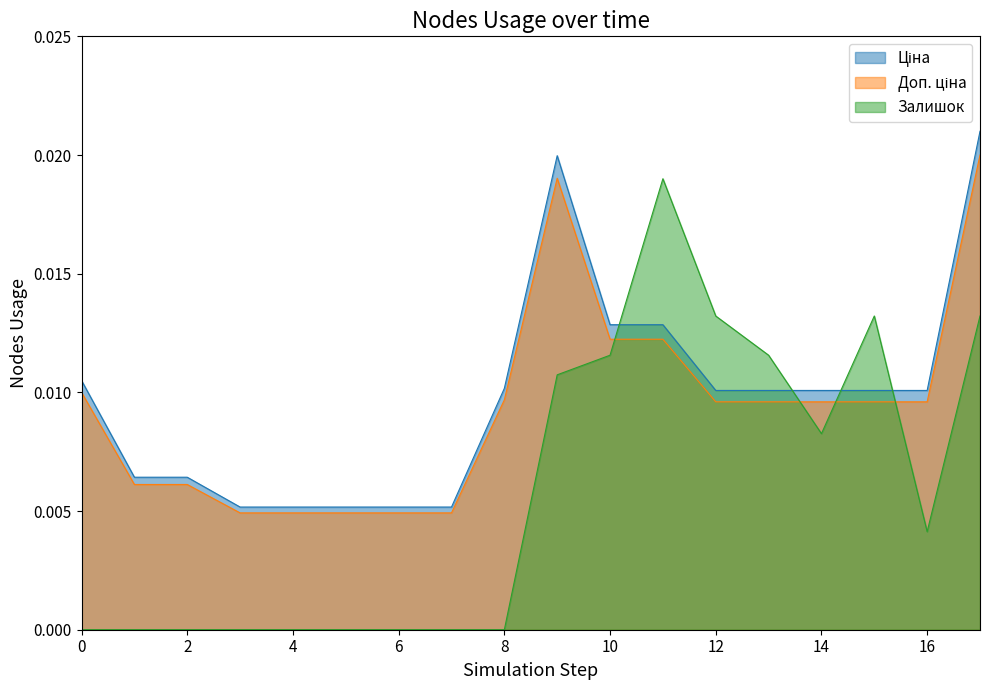

Does the chart display data point markers on the line(s)?

No